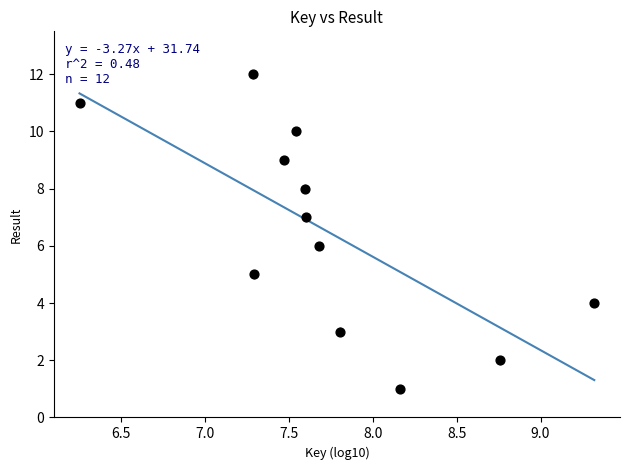

What is the range of Y values (max minus min)?

11